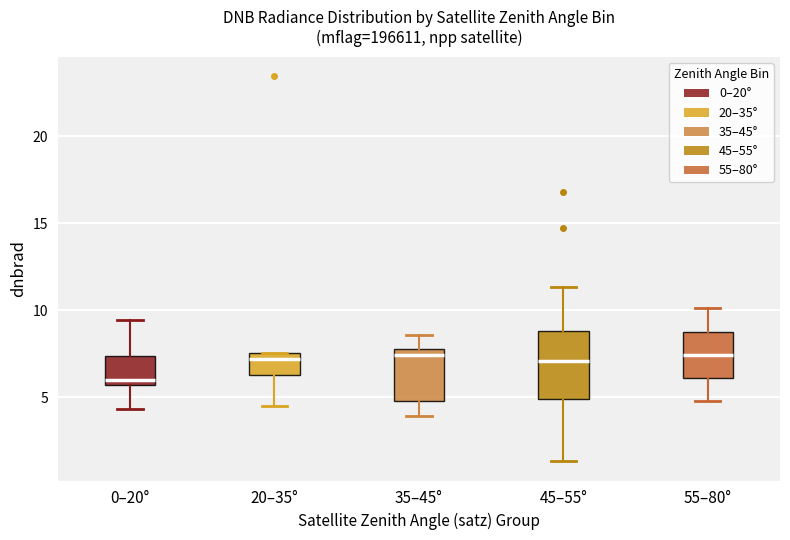

Reading left to right, read every box against the y-axis: the position of its median line, the range the box covers, and the ends of its whiskers. The values are not printed on the chart, so give them approximately, as read against the axis.

0–20°: median 6.0, box 5.5 to 7.5, whiskers 4.5 to 9.5
20–35°: median 7.0, box 6.5 to 7.5, whiskers 4.5 to 7.5
35–45°: median 7.5, box 5.0 to 8.0, whiskers 4.0 to 8.5
45–55°: median 7.0, box 5.0 to 9.0, whiskers 1.5 to 11.5
55–80°: median 7.5, box 6.0 to 9.0, whiskers 5.0 to 10.0